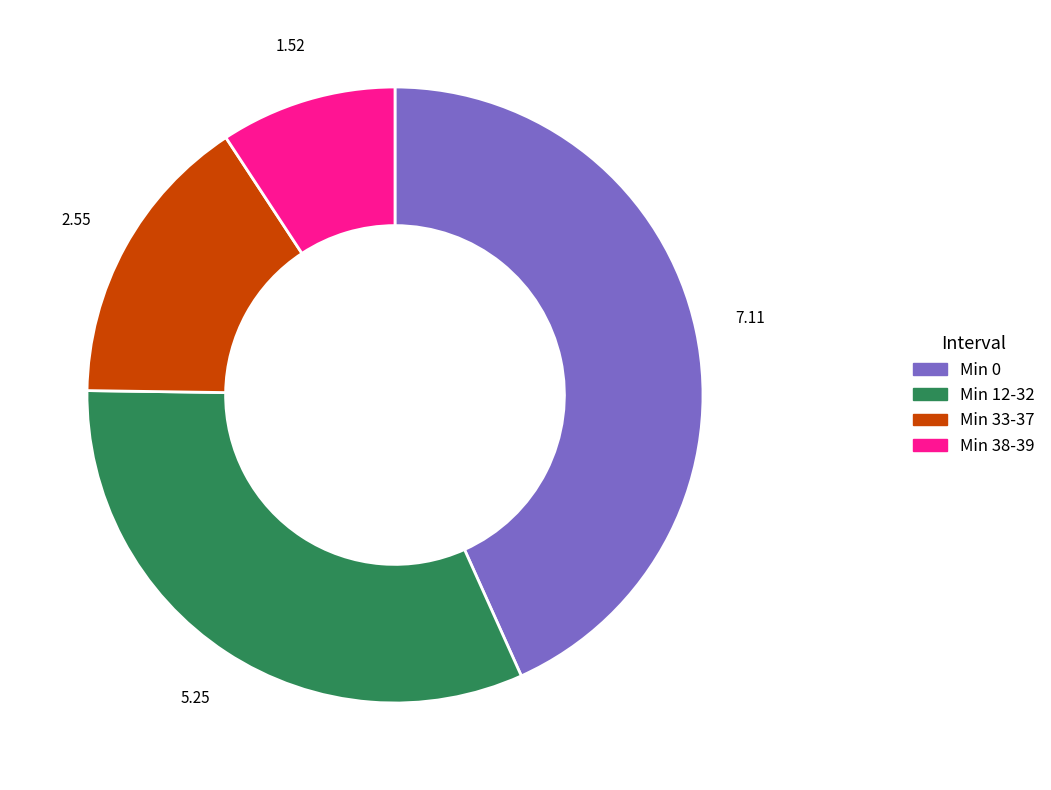

What is the ratio of the value at Min 33-37 to the value at Min 0?

0.4